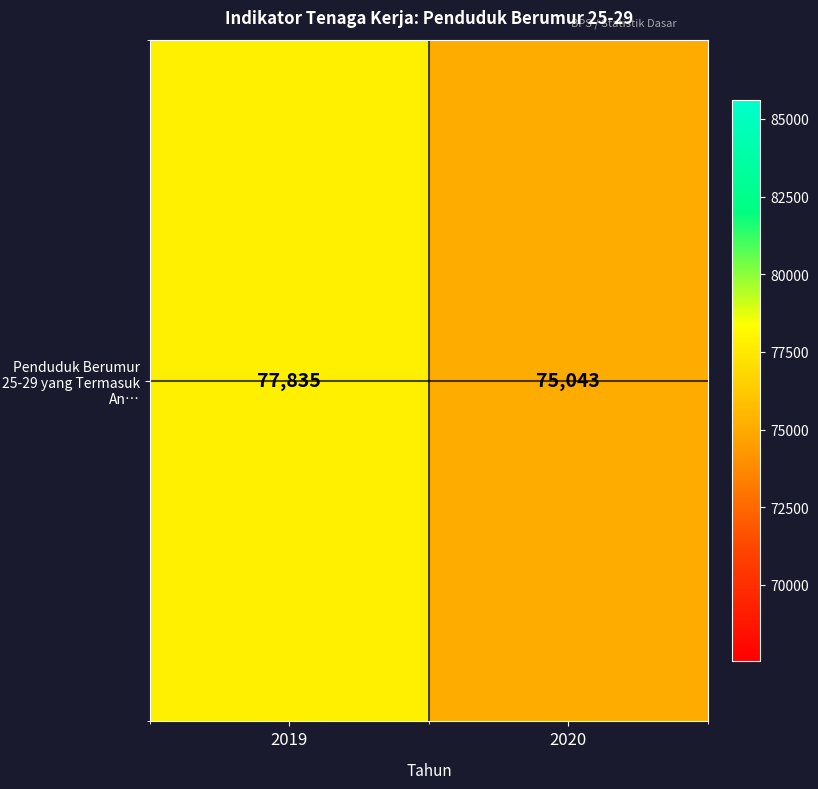

How many series are shown in this chart?

1